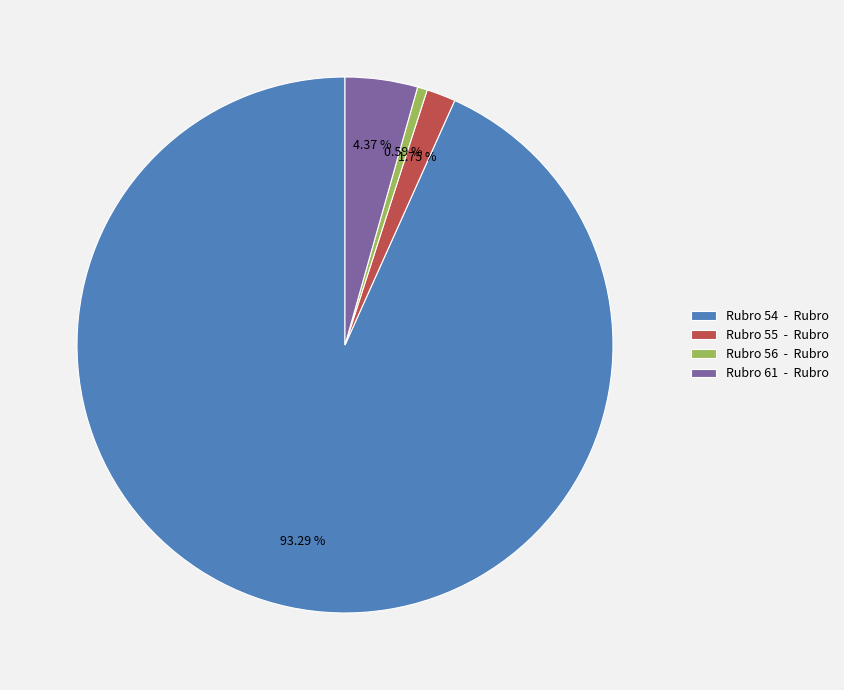

Is the sum of Rubro 54 - Rubro and Rubro 56 - Rubro greater than half?

Yes